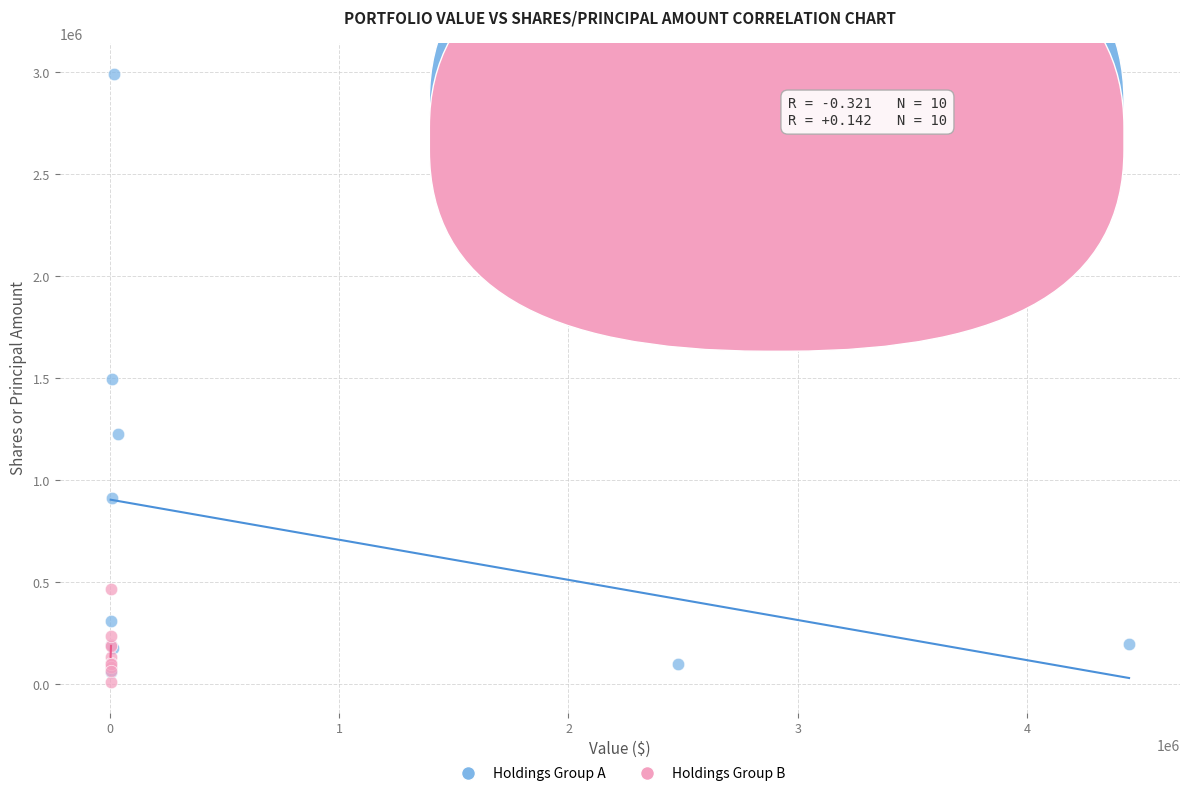

Which series contains the highest Y value?

Holdings Group A